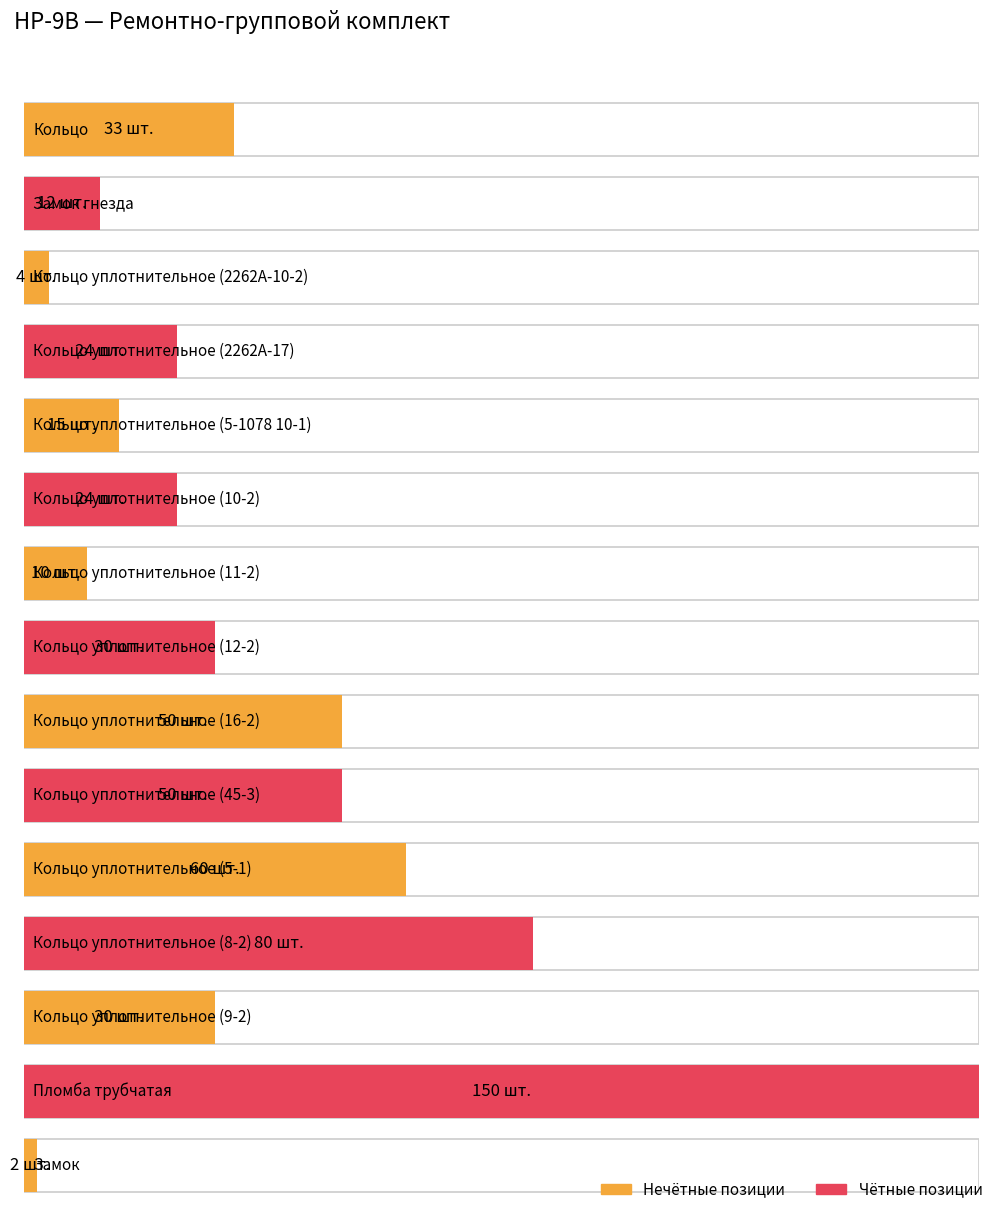

What is the difference between the second highest and second lowest values?

76